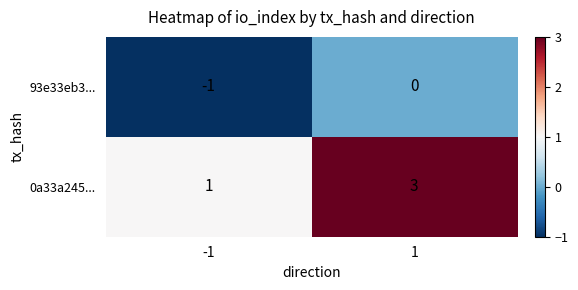

Between -1 and 1, which series saw the biggest shift?

0a33a245...